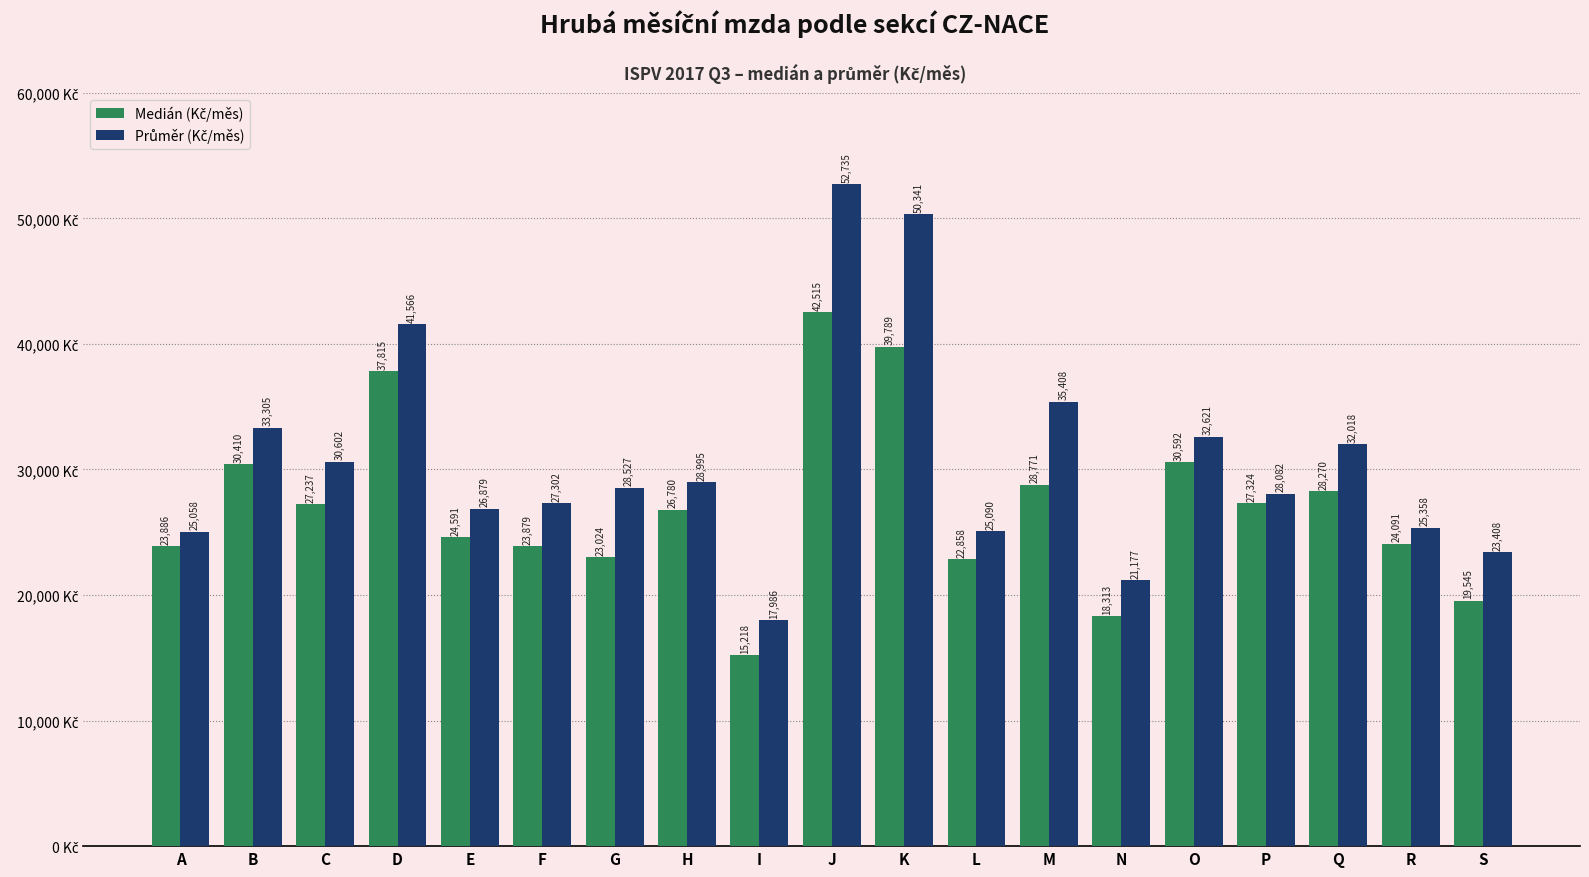

At how many categories does at least one series exceed 18809?

18